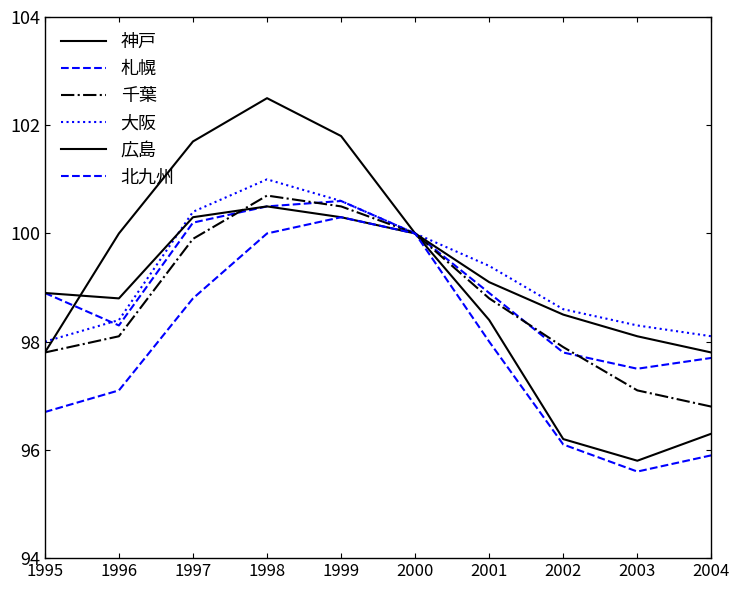

The value of 北九州 at 1999 is 175.3. True or false?

False